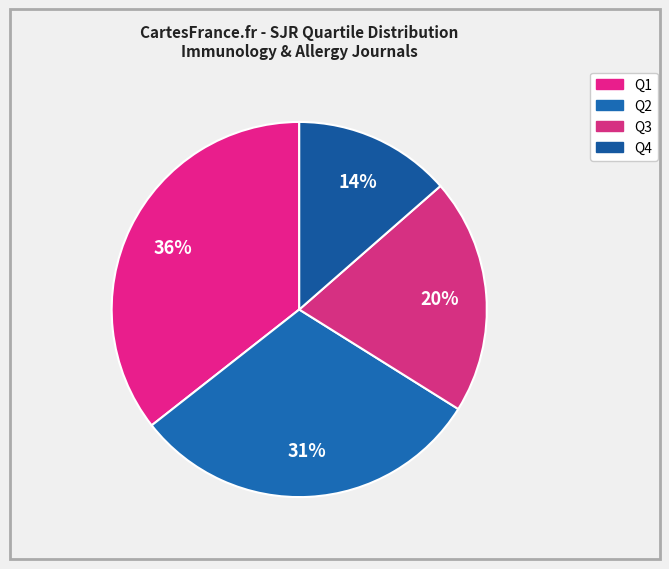

What is the ratio of the value at Q1 to the value at Q2?

1.2